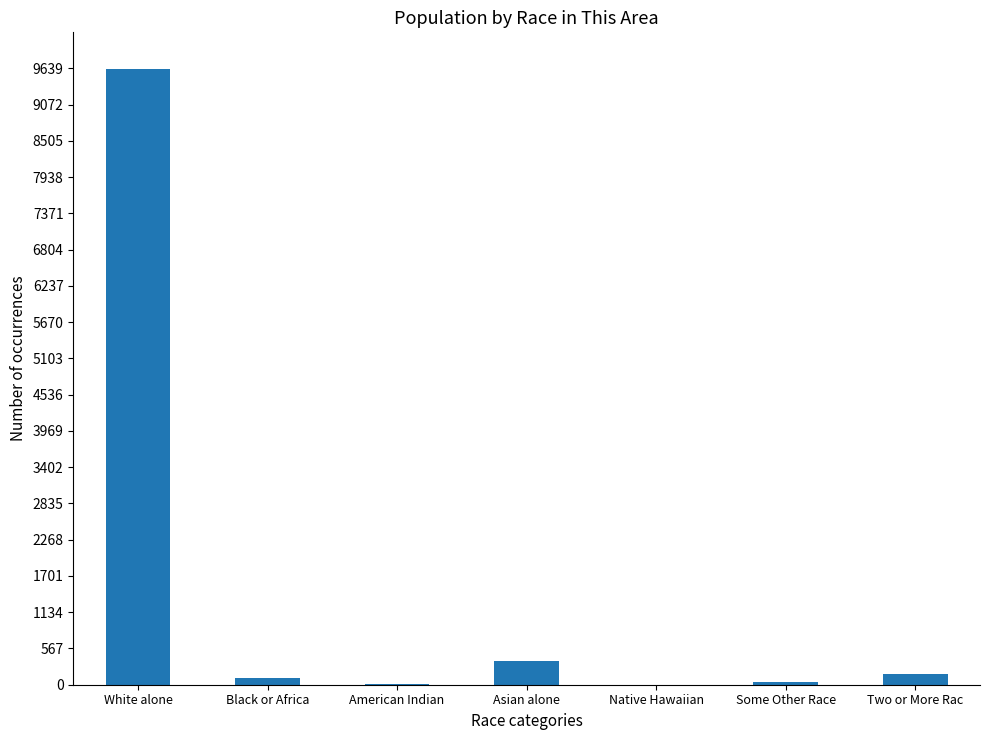

Where is the data nearest to the value 4818?

Asian alone